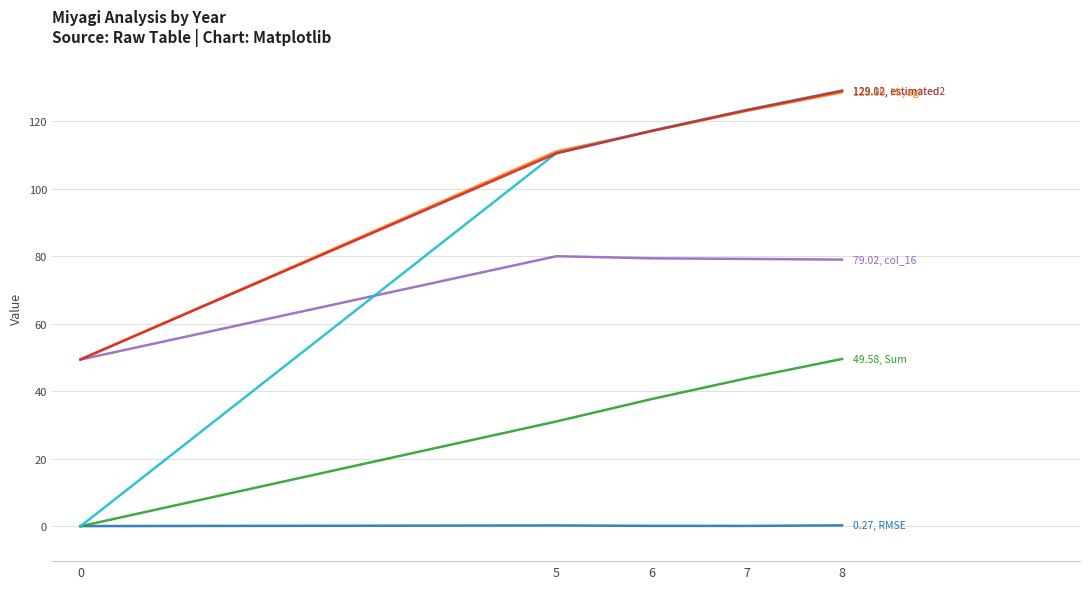

Does the chart display data point markers on the line(s)?

No